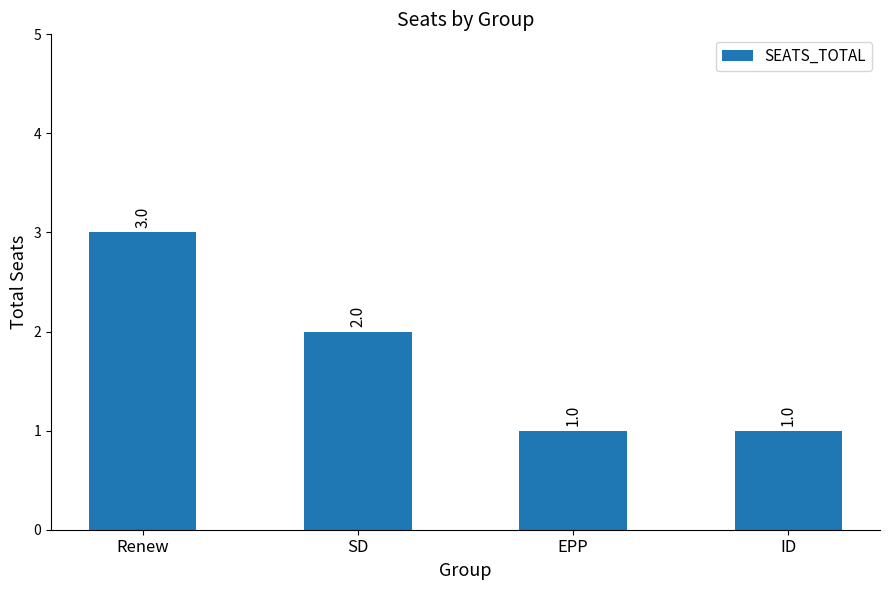

What position from the left is EPP?

3